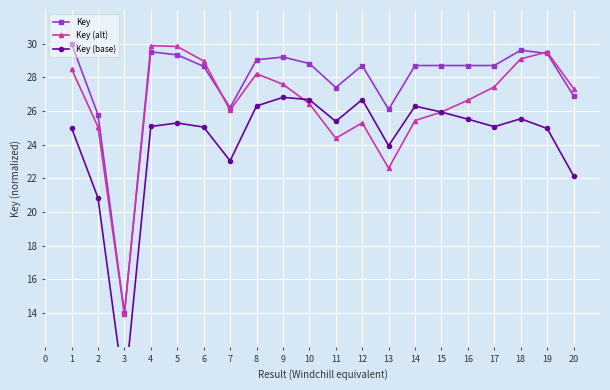

The Key series shows 26.2 at 7. True or false?

True